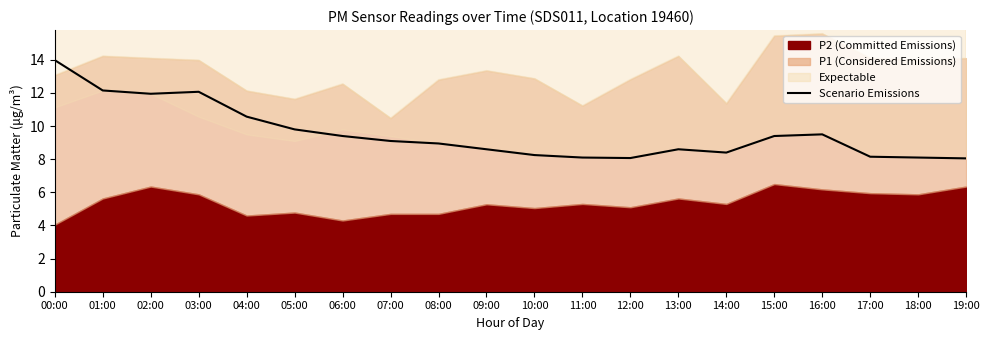

What is the label of the 12th point from the right?

08:00